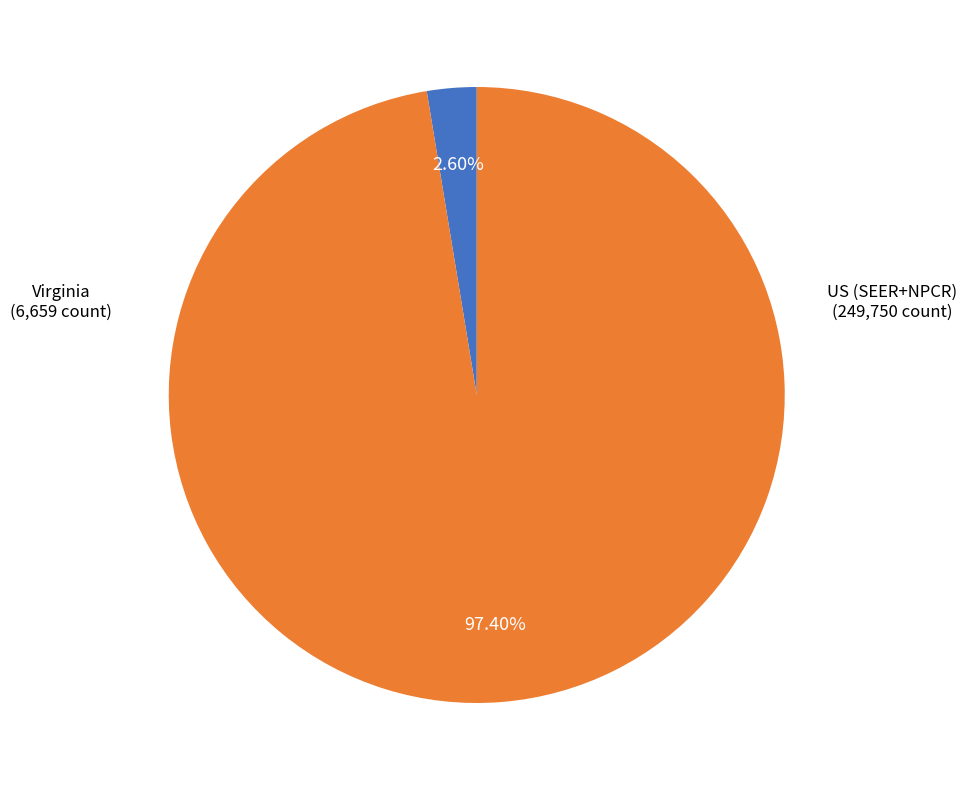

Is there a majority slice in this chart?

Yes